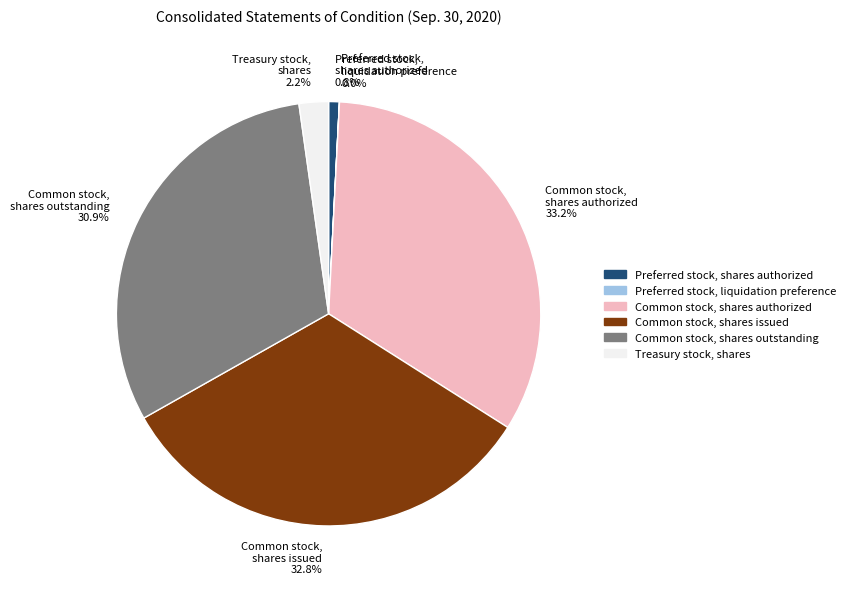

Which has a higher value, Common stock, shares authorized 33.2% or Preferred stock, shares authorized 0.8%?

Common stock, shares authorized 33.2%